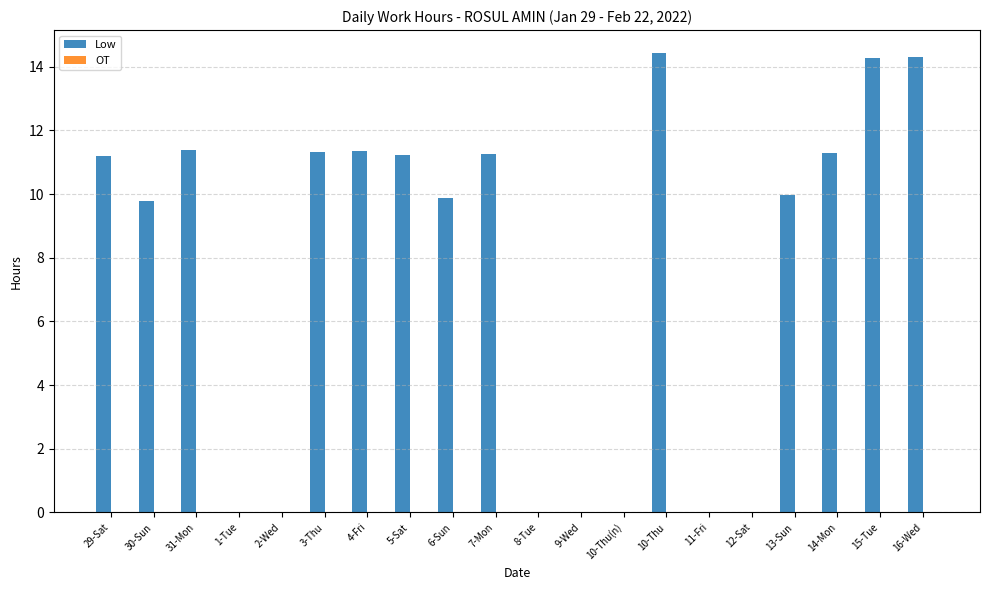

How many distinct data groups are displayed?

1